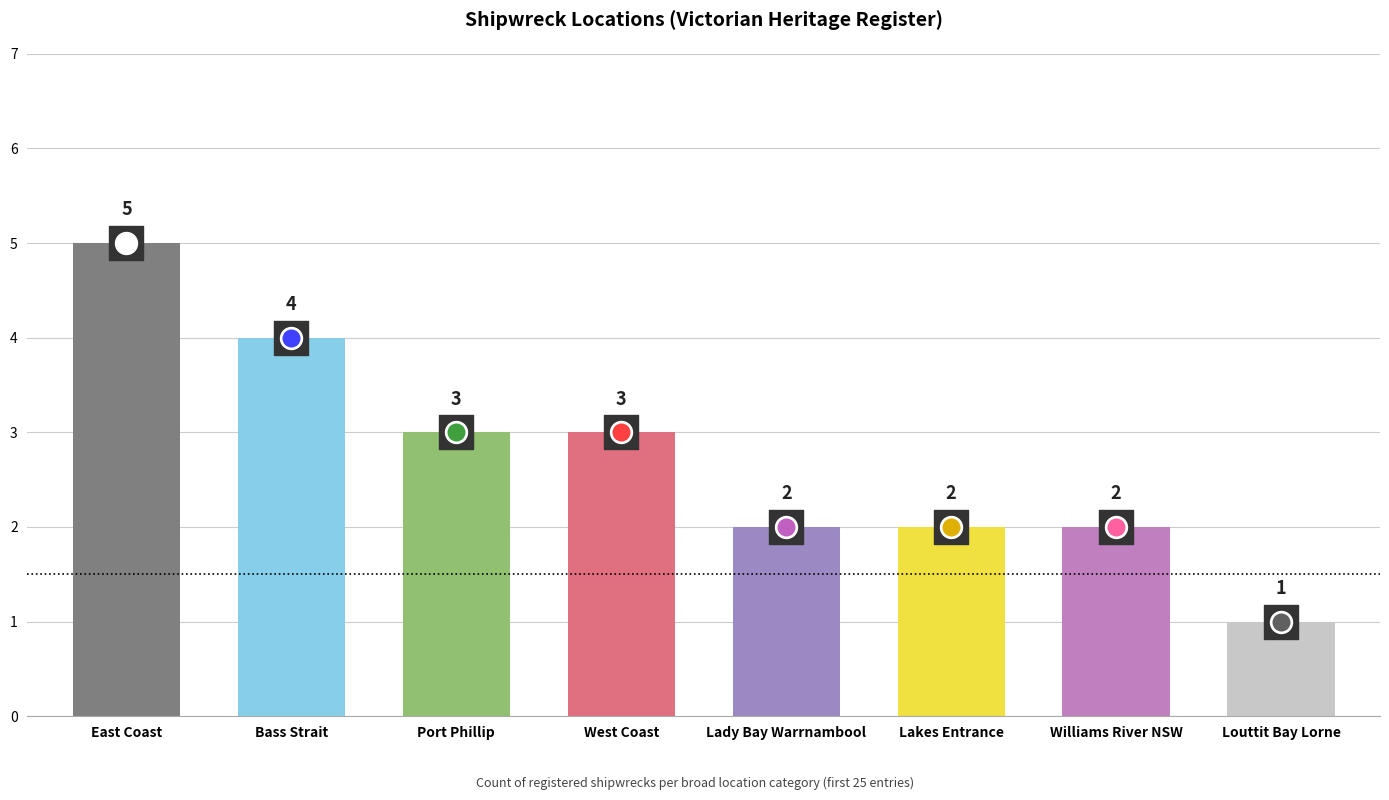

Which has a higher value, Louttit Bay Lorne or West Coast?

West Coast